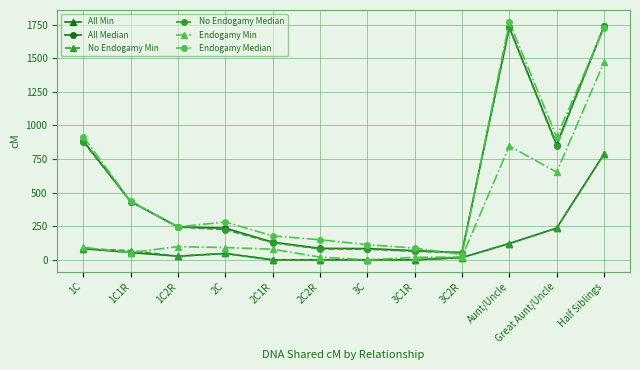

Count the number of data series in this chart.

6